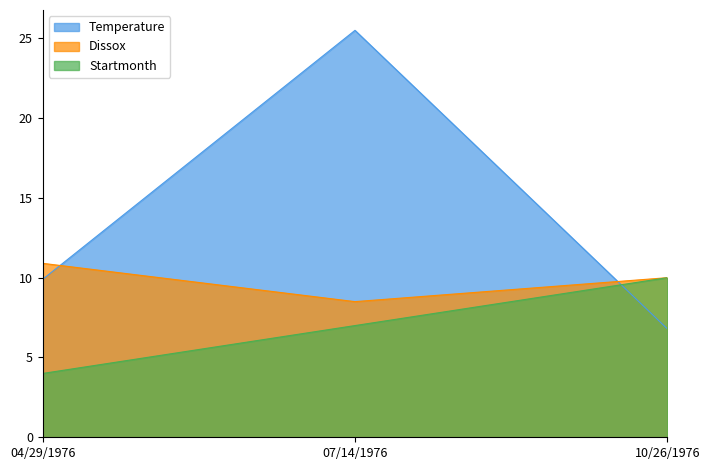

At which label does Dissox first exceed 10?

04/29/1976